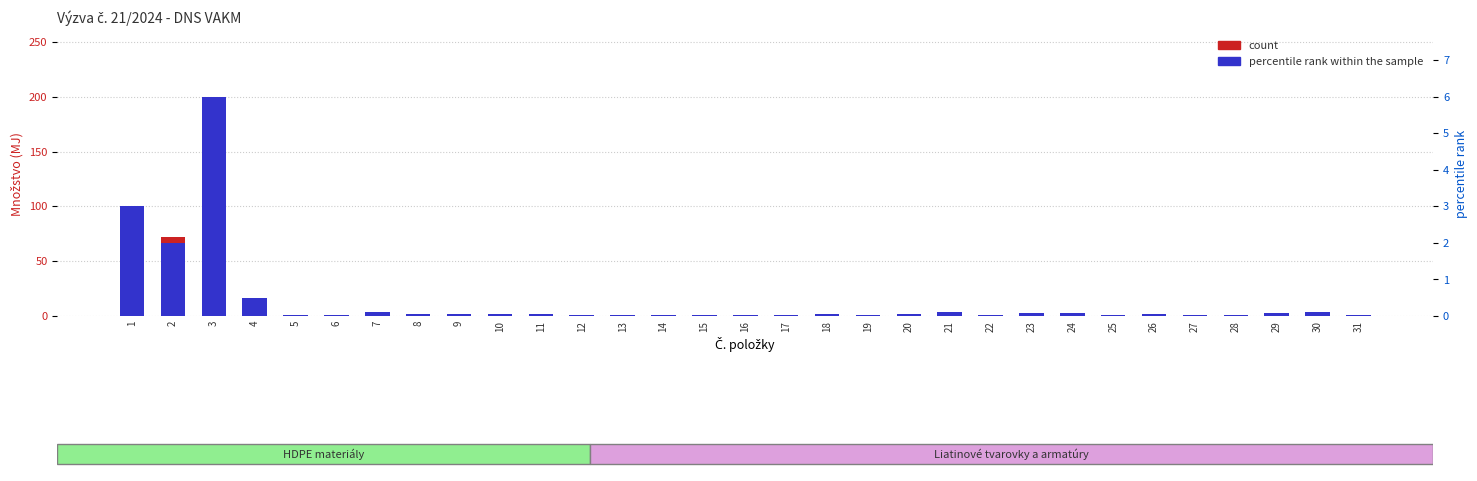

What are all the series names shown in the legend?

count, percentile rank within the sample